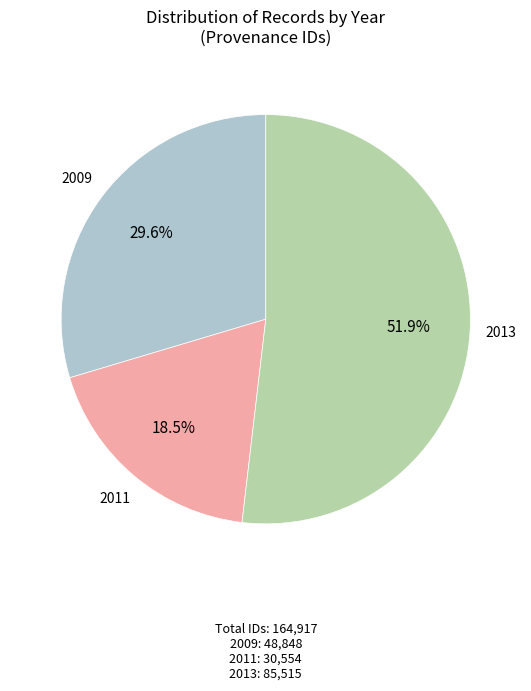

Is there a majority slice in this chart?

Yes